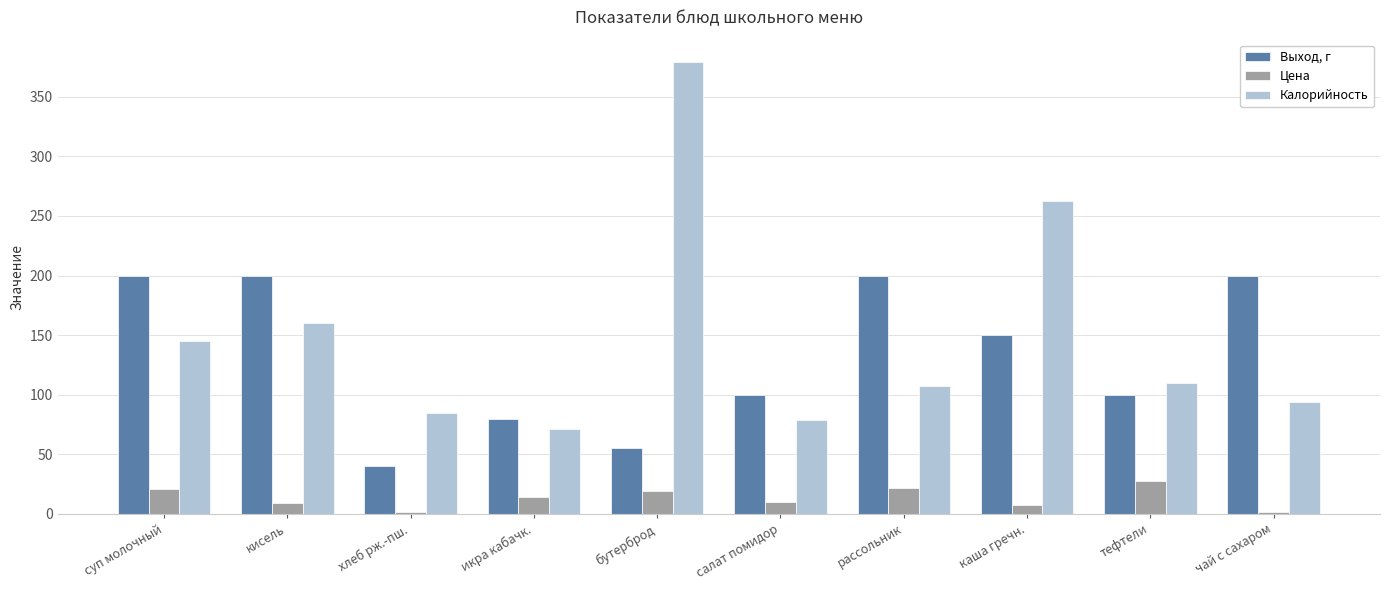

How many Выход, г values are between 80 and 200?

8